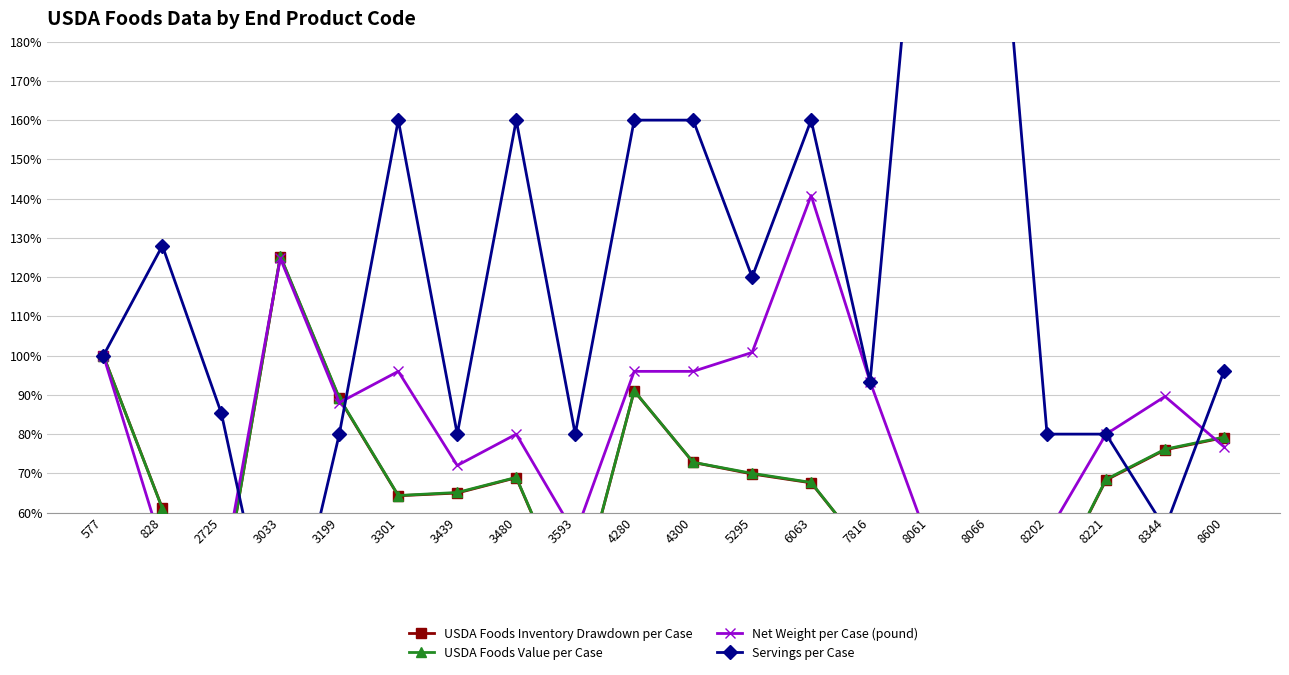

True or false: USDA Foods Value per Case has a value of 24.1 at 8202.

False